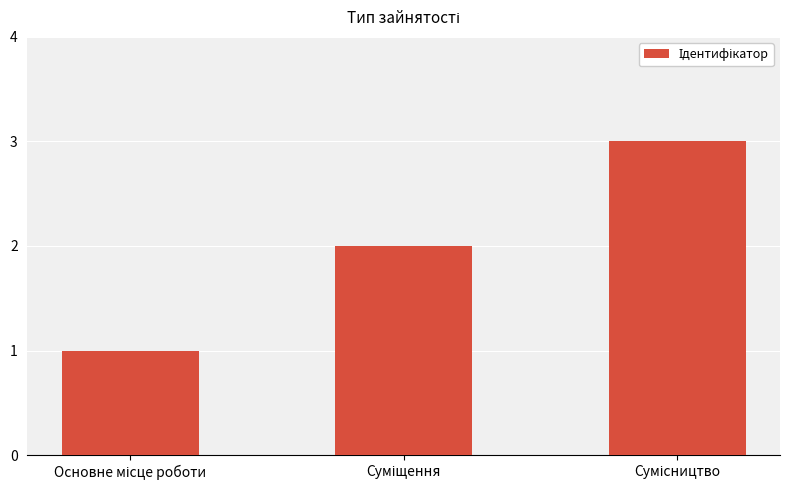

What is the maximum value shown in the chart?

3